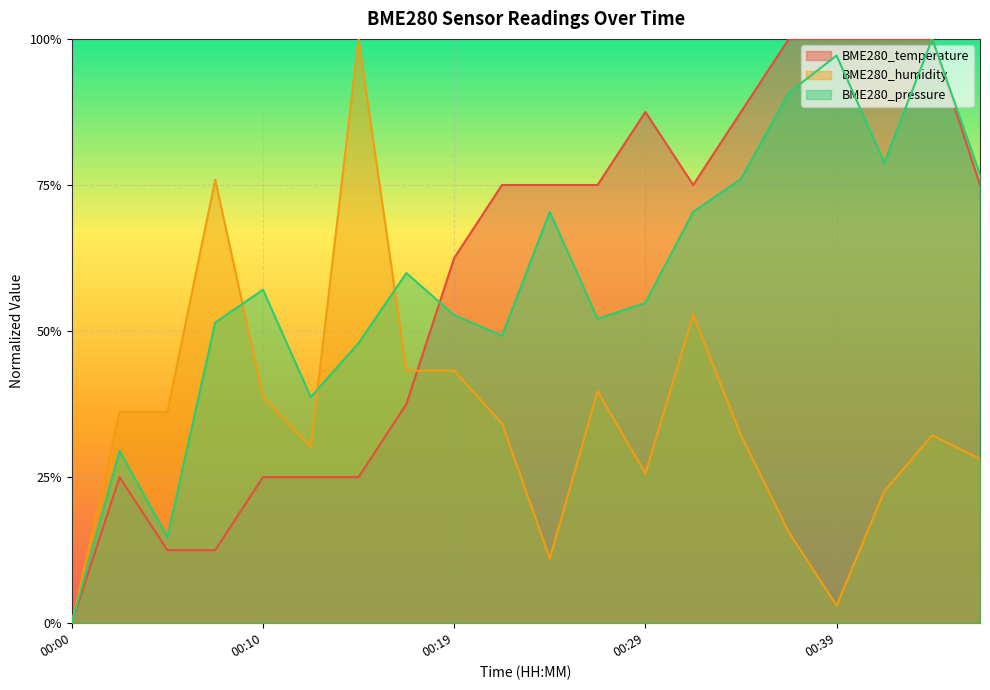

Between 00:07 and 00:22, which series saw the biggest shift?

BME280_temperature